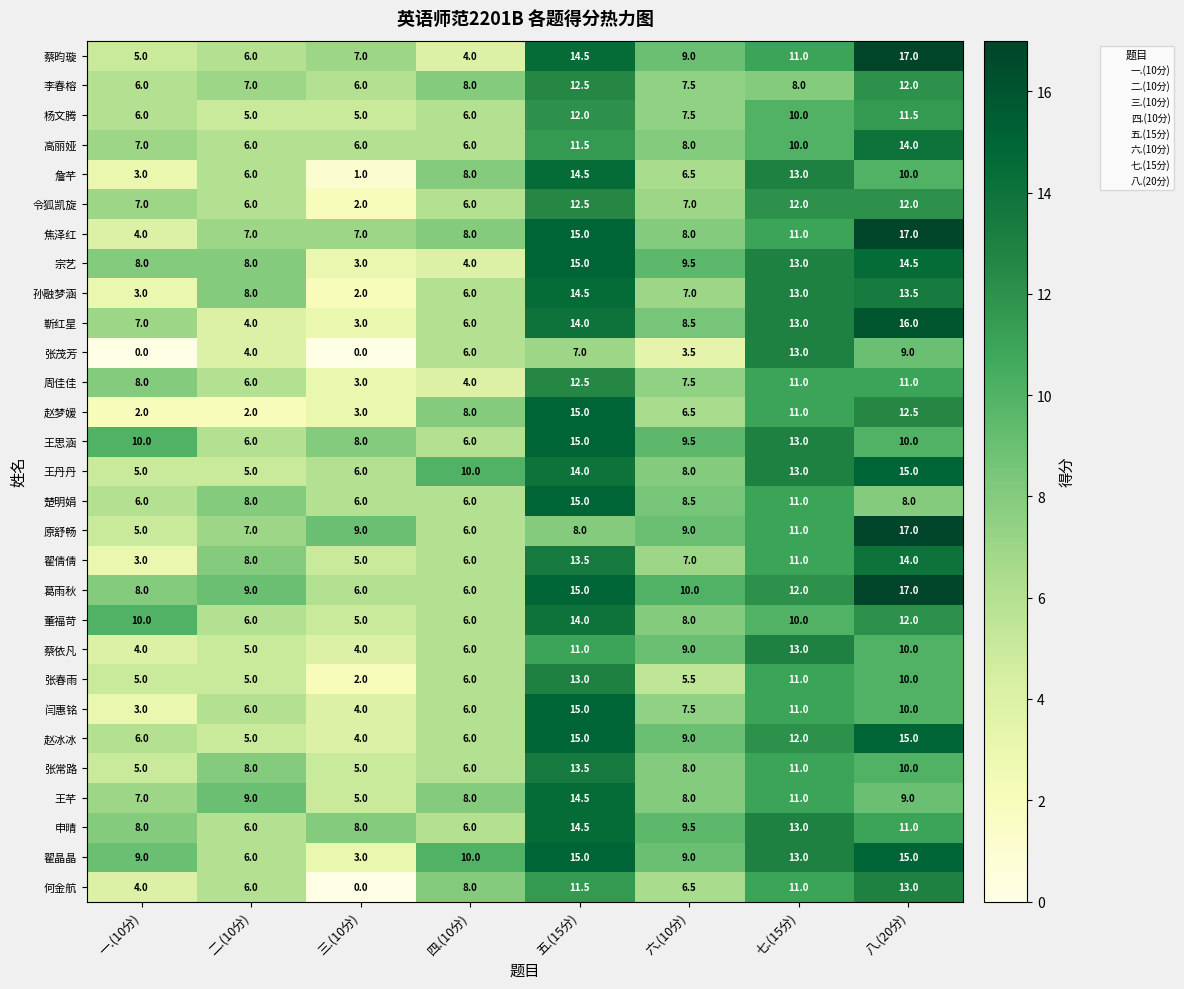

What is the sum of all 何金航 values?

60.0